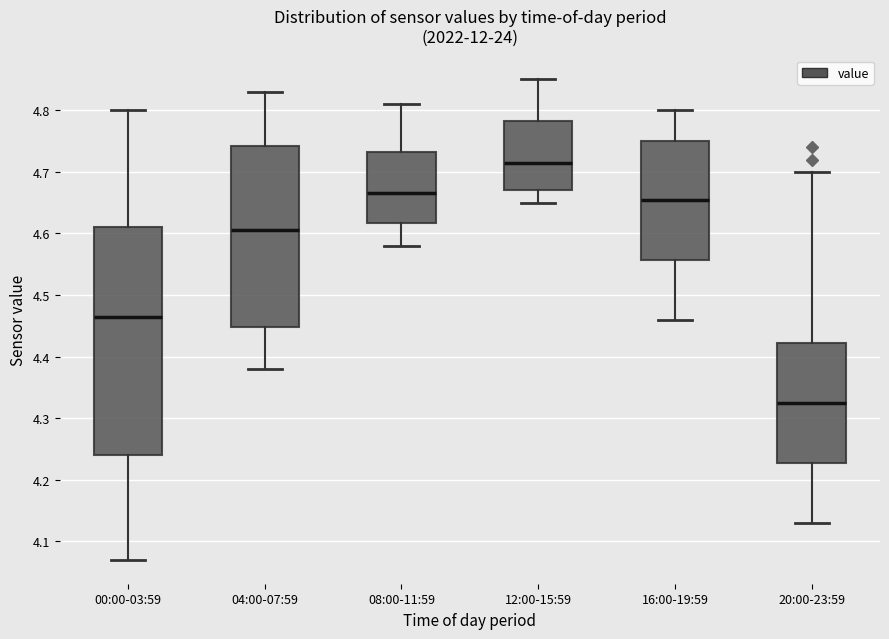

Which box has the highest median line?

12:00-15:59